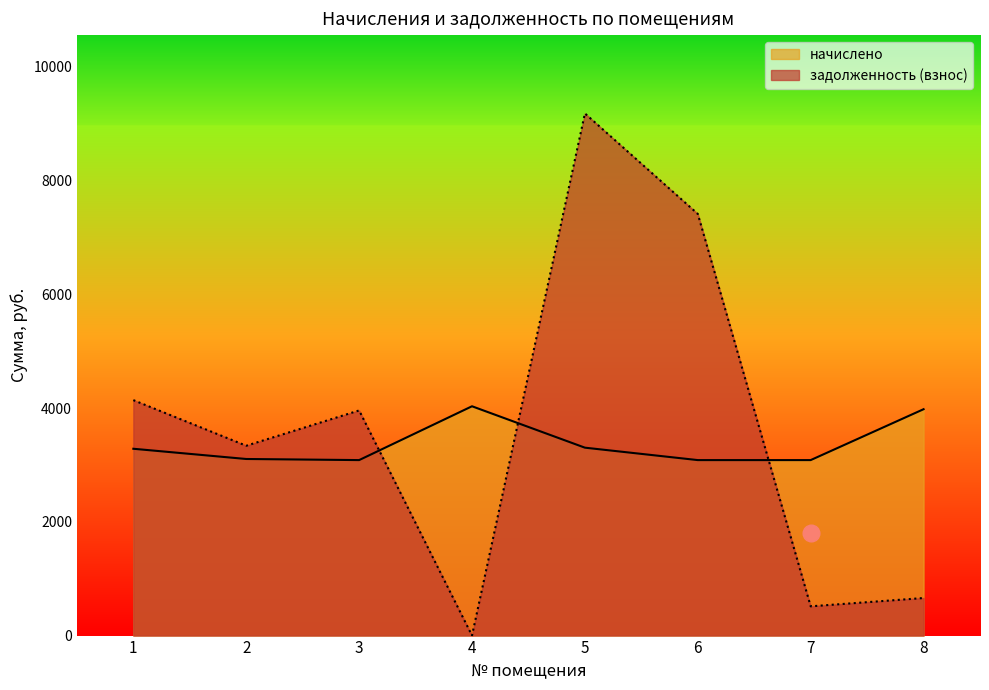

Reading left to right, transcribe all the data shown in this chart.

начислено: 1=3283.7	2=3103.9	3=3084.5	4=4030.6	5=3302.9	6=3084.5	7=3084.5	8=3978.7
задолженность (взнос): 1=4138.6	2=3336.8	3=3957.2	4=0.7	5=9177.6	6=7411.8	7=514.2	8=660.3